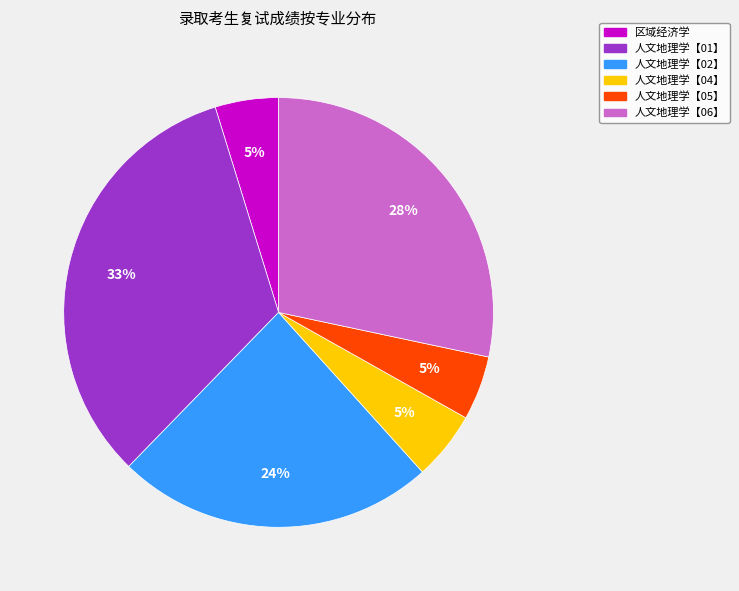

To the nearest percent, what is the average slice percentage?

17%